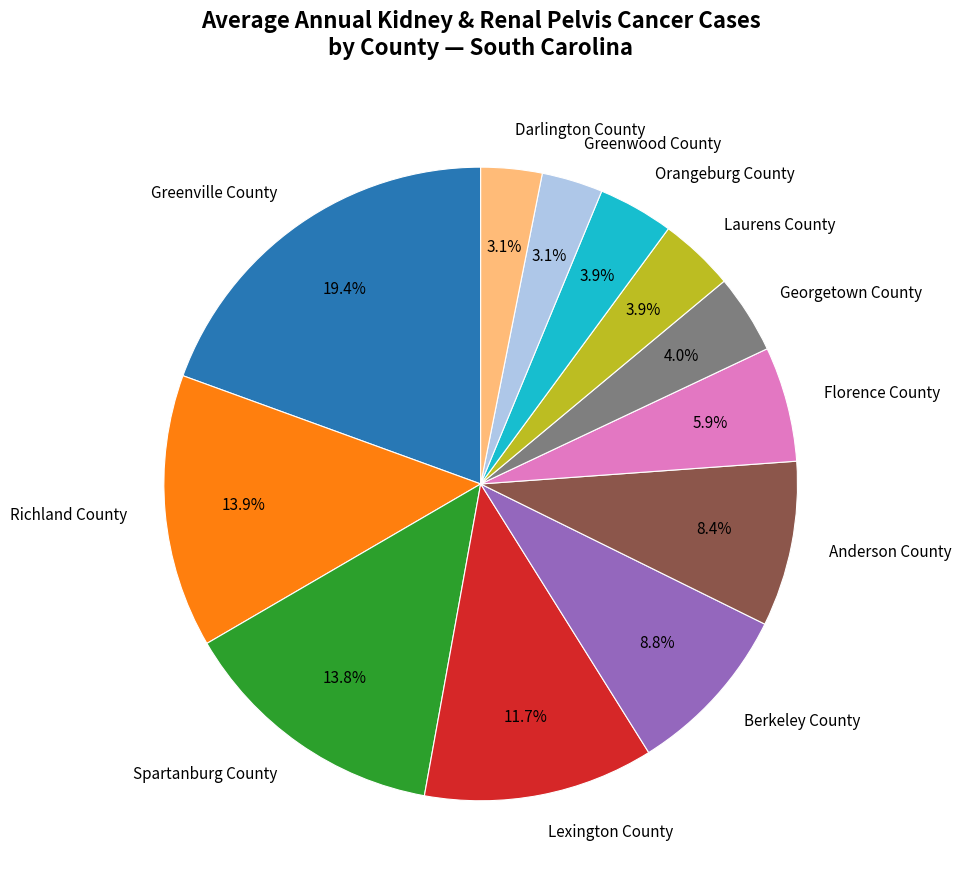

How many slices are in this pie chart?

12